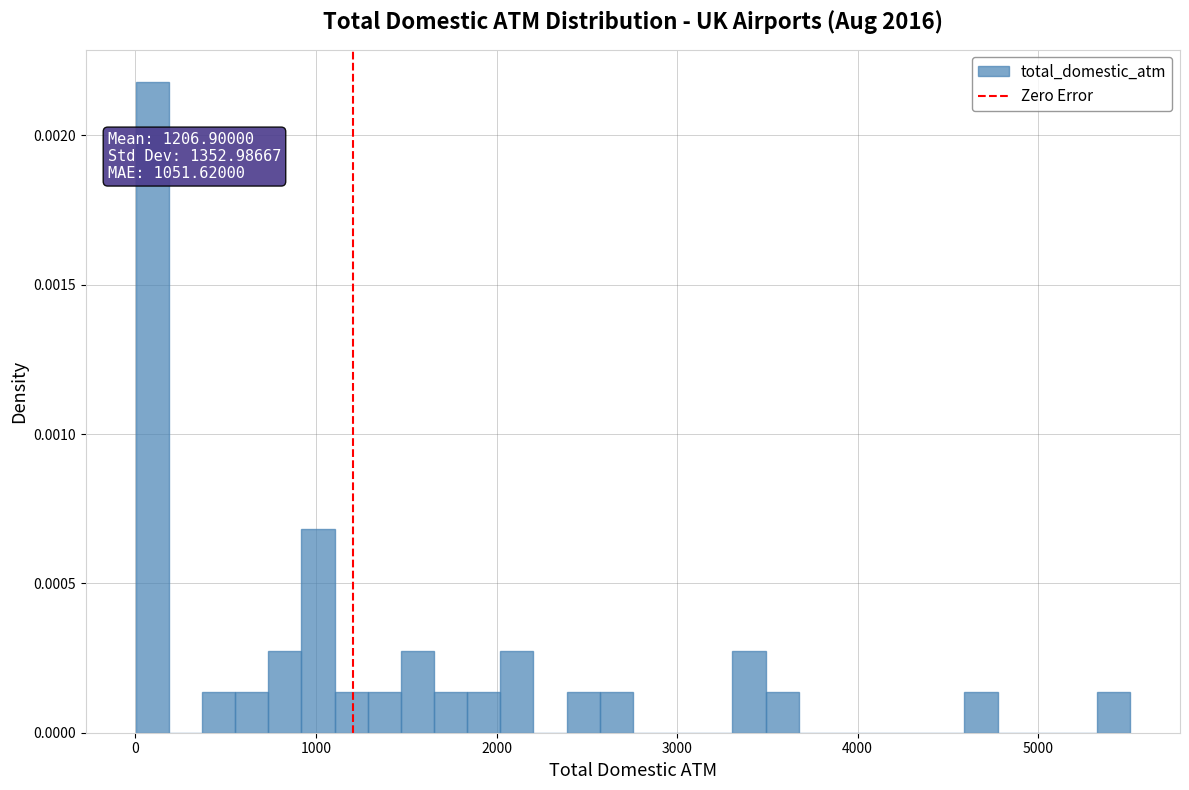

Read against the x-axis, roughly where is the centre of the tallest bar?

100